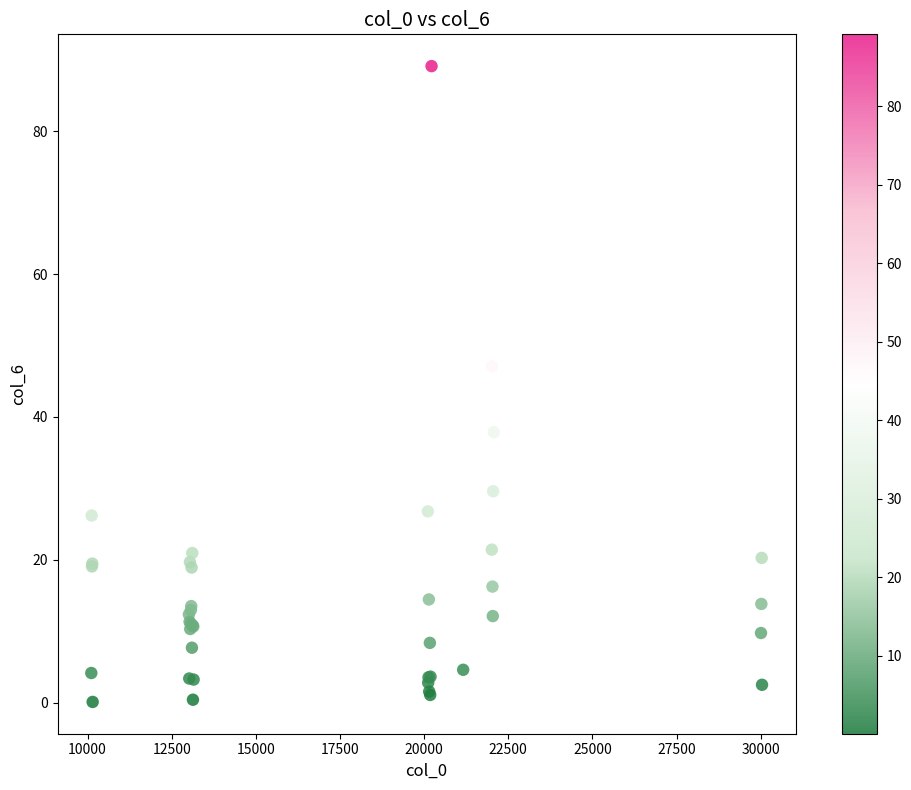

What Y value in the scatter plot is closest to 44?

47.1